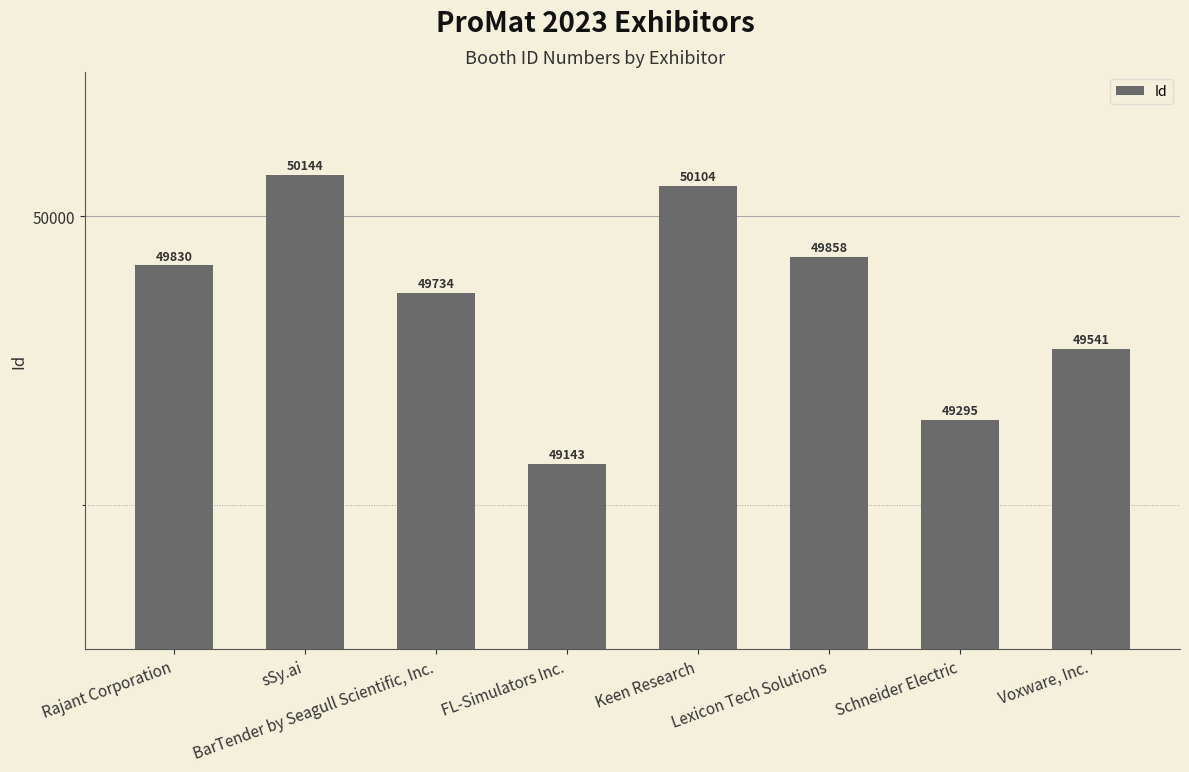

How many bars are there in total?

8